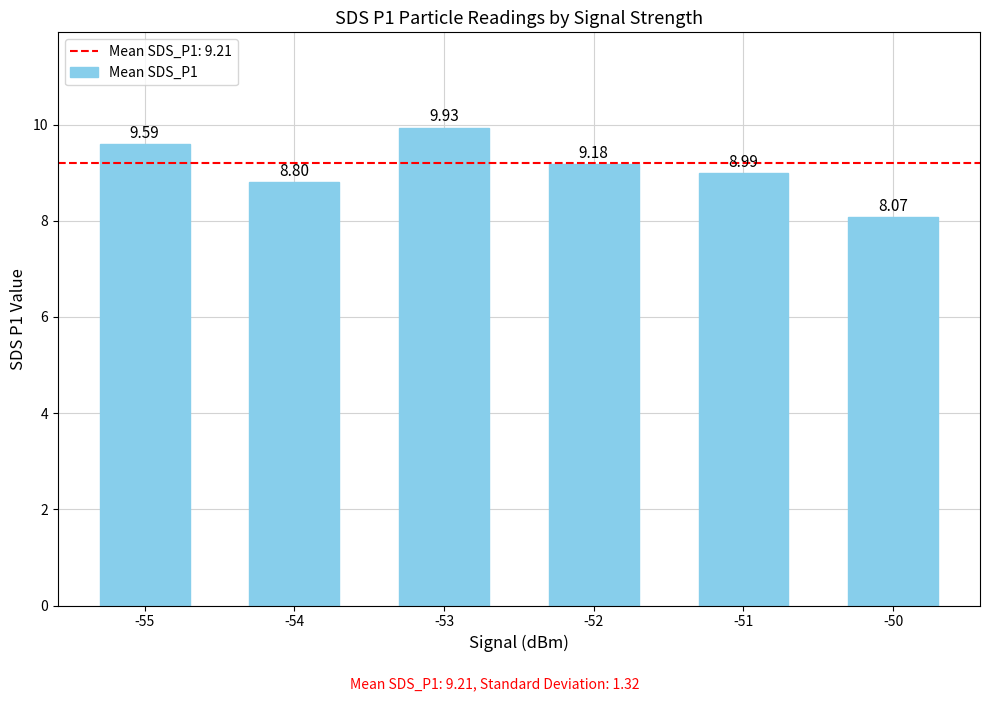

What is the change in value from -55 to -53?

+0.3